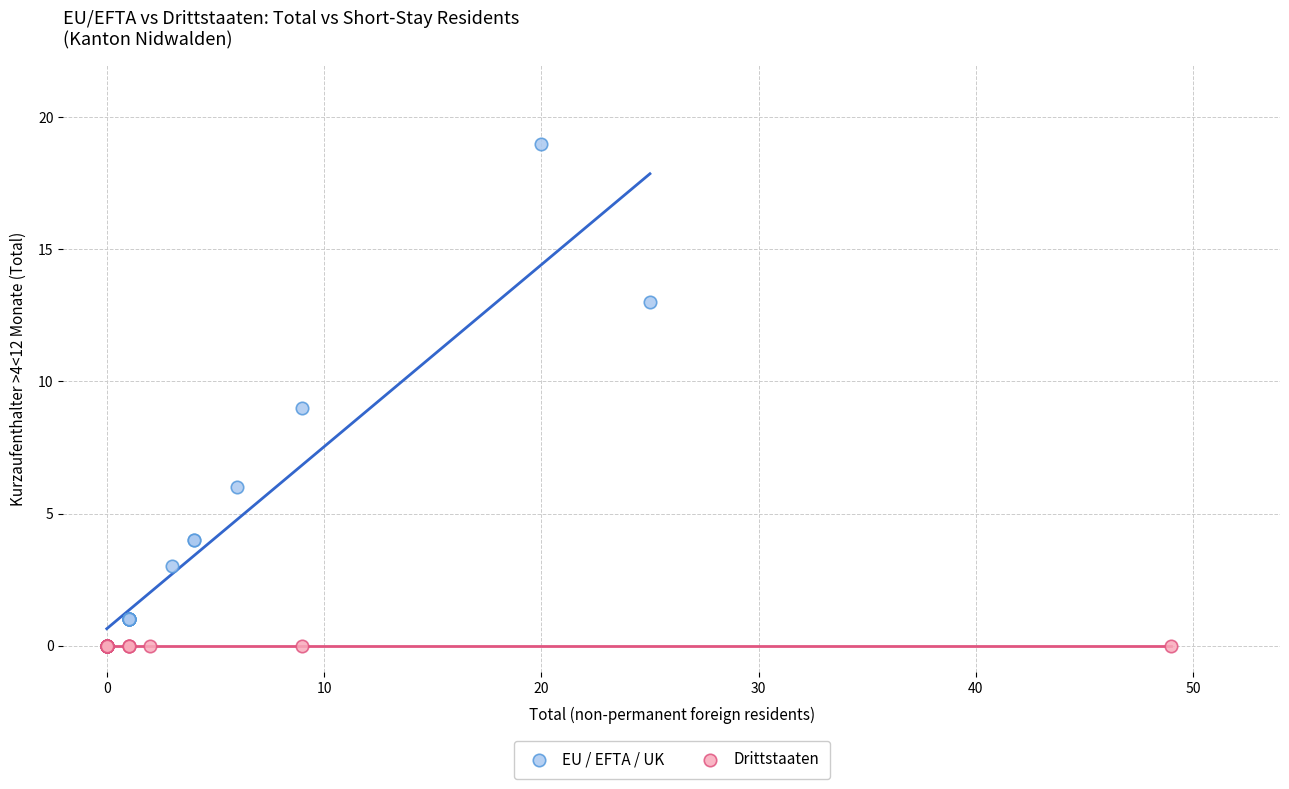

Which series contains the highest Y value?

EU / EFTA / UK